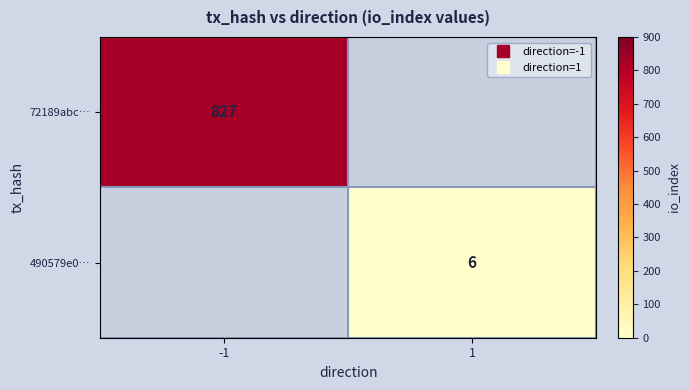

The value of 490579e0… at 1 is 6.0. True or false?

True